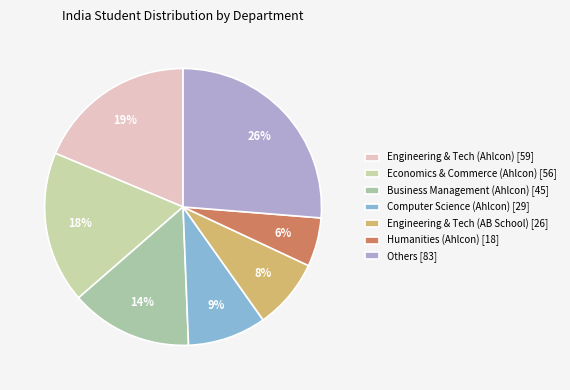

Rank the categories by value from highest to lowest.

Others [83], Engineering & Tech (Ahlcon) [59], Economics & Commerce (Ahlcon) [56], Business Management (Ahlcon) [45], Computer Science (Ahlcon) [29], Engineering & Tech (AB School) [26], Humanities (Ahlcon) [18]